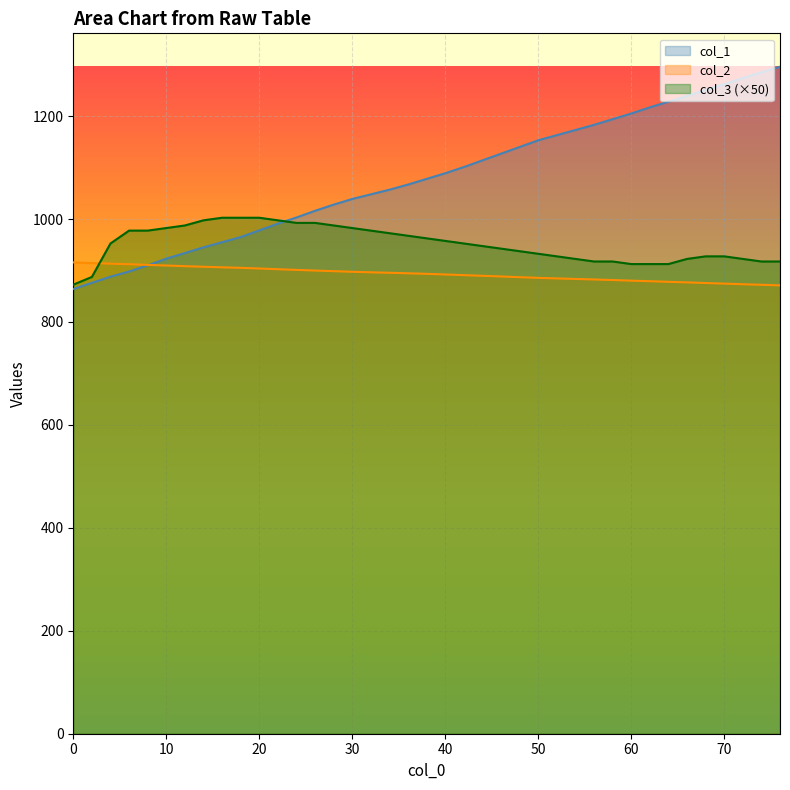

List the labels in order of col_2 value, smallest first.

76.0, 74.0, 72.0, 70.0, 68.0, 66.0, 64.0, 62.0, 60.0, 58.0, 56.0, 54.0, 52.0, 50.0, 48.0, 46.0, 44.0, 42.0, 40.0, 38.0, 36.0, 34.0, 32.0, 30.0, 28.0, 26.0, 24.0, 22.0, 20.0, 18.0, 16.0, 14.0, 12.0, 10.0, 8.0, 6.0, 4.0, 2.0, 0.0